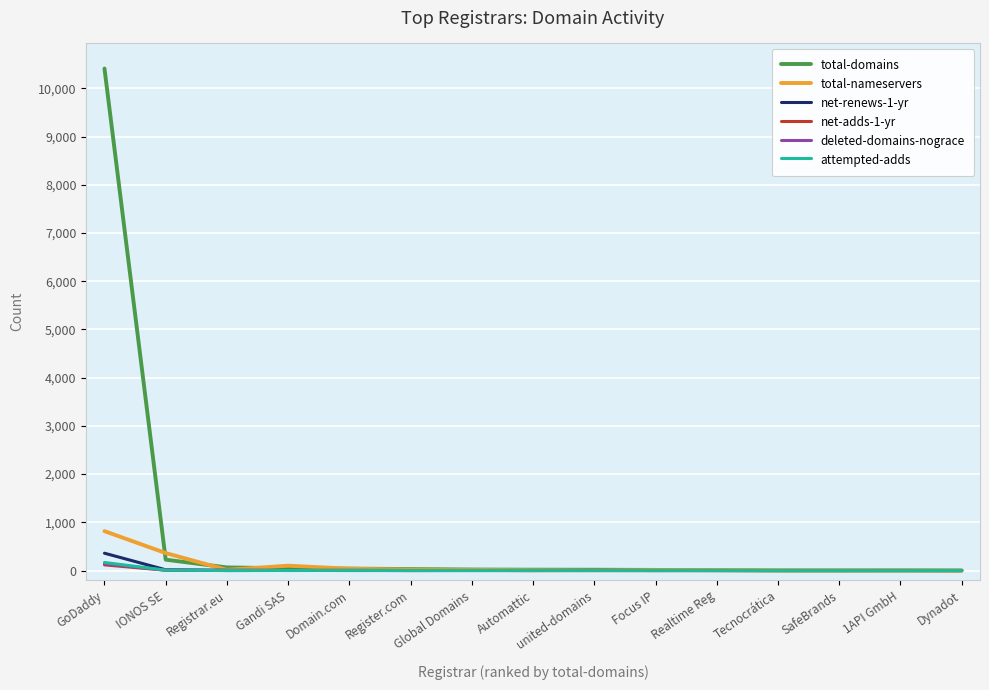

Is this an area chart (filled region under the line)?

No